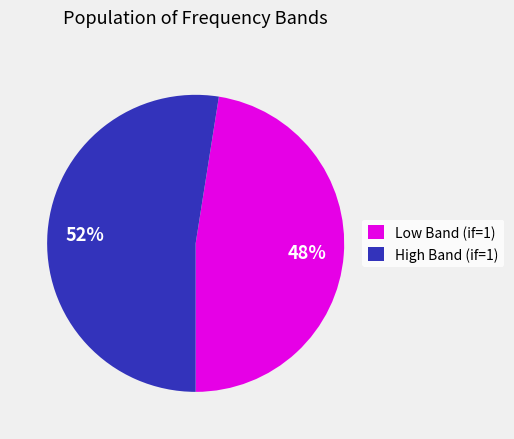

Do Low Band (if=1) and High Band (if=1) together represent more than half of the pie?

Yes